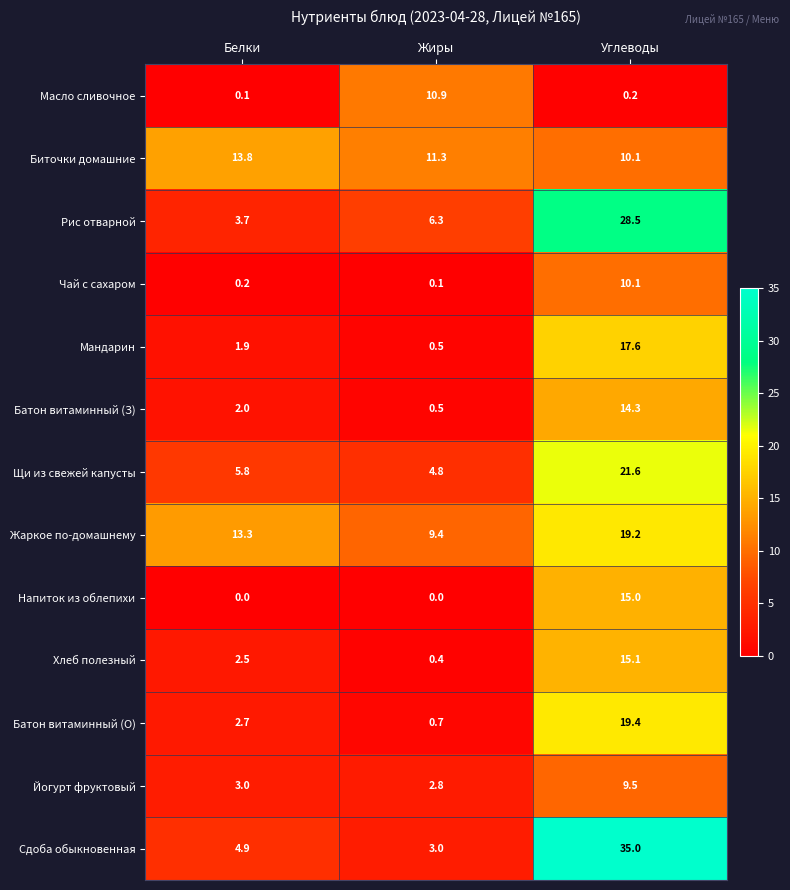

What is the highest value of the Йогурт фруктовый series?

9.5